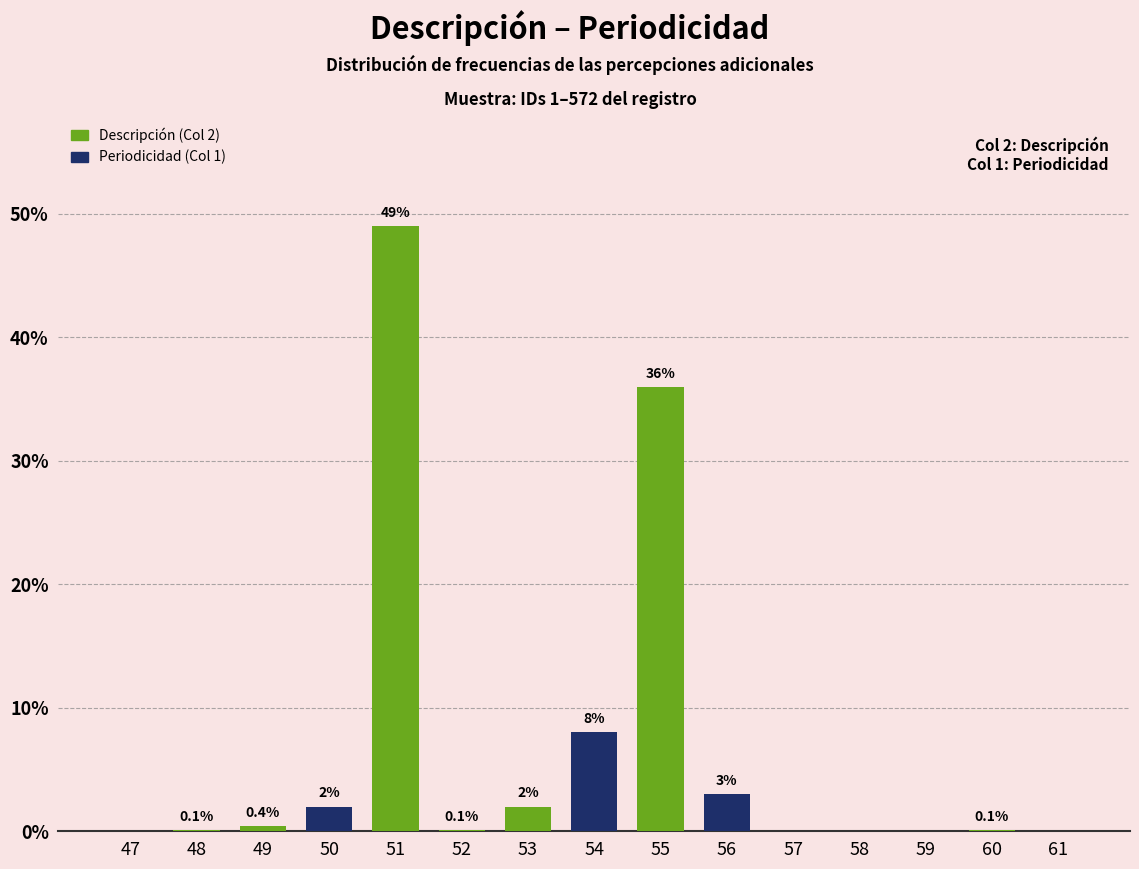

At 49, list the series in order from largest to smallest.

Descripción (Col 2), Periodicidad (Col 1)